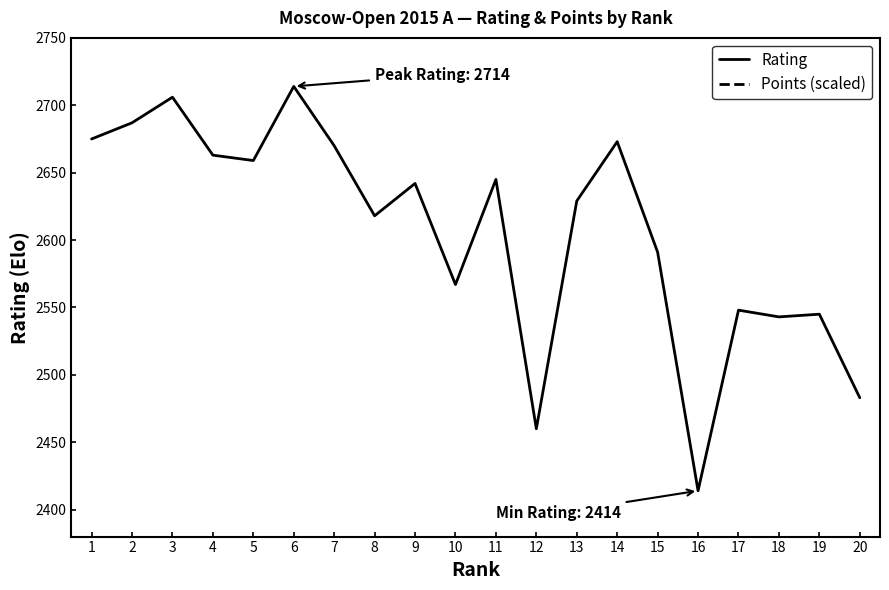

Rank the categories by Rating value from lowest to highest.

16, 12, 20, 18, 19, 17, 10, 15, 8, 13, 9, 11, 5, 4, 7, 14, 1, 2, 3, 6